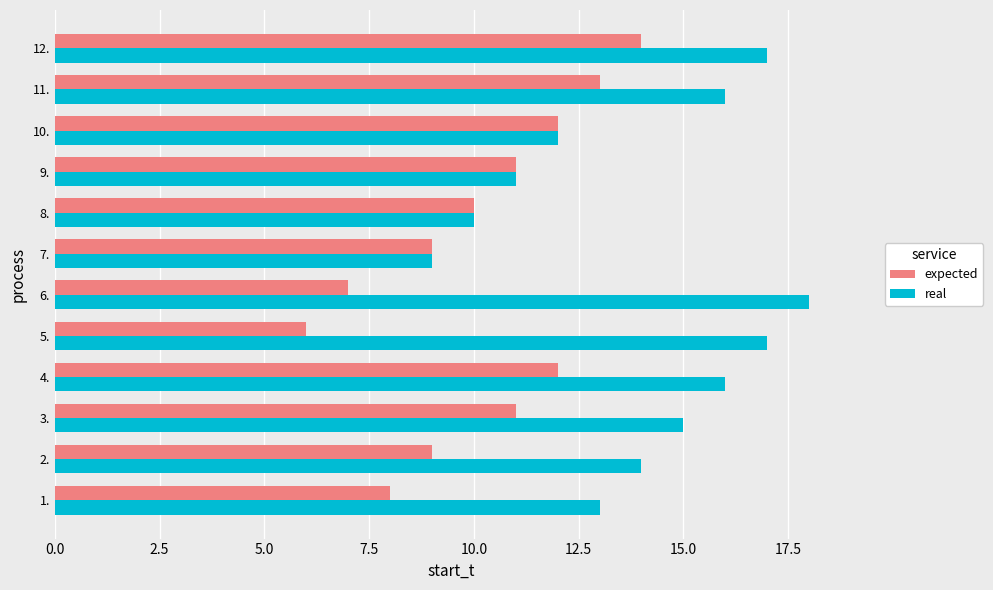

Which series changed the most between 4. and 6.?

expected